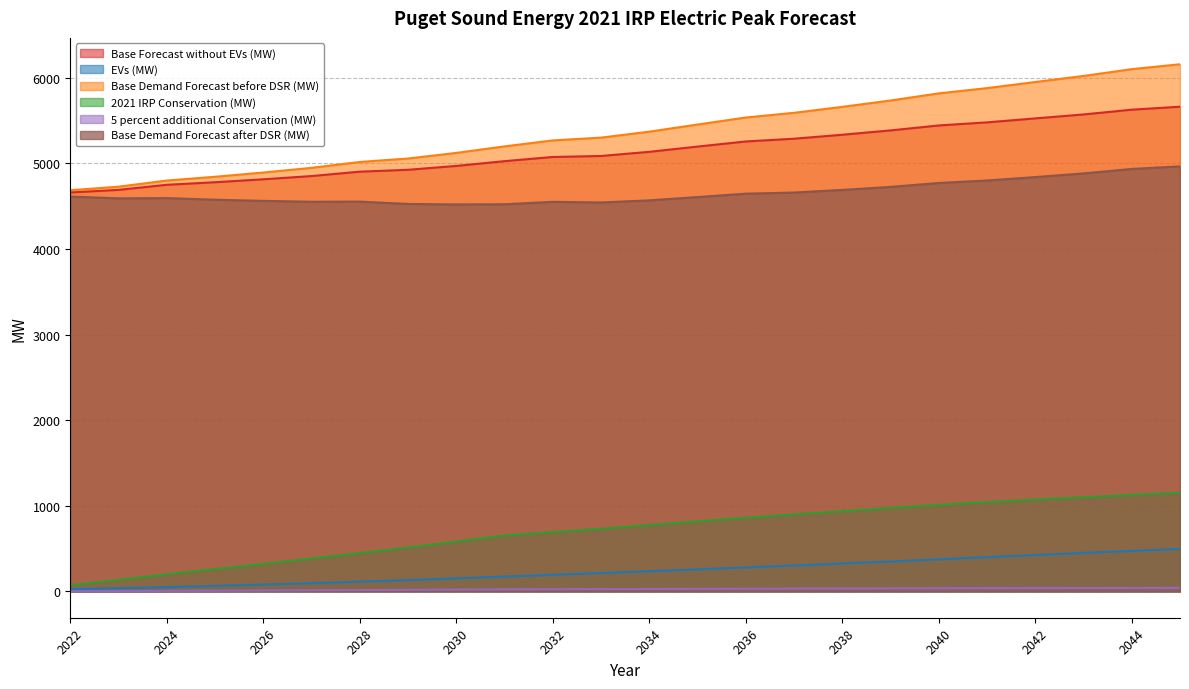

True or false: 2021 IRP Conservation (MW) and Base Demand Forecast after DSR (MW) cross at least once.

False